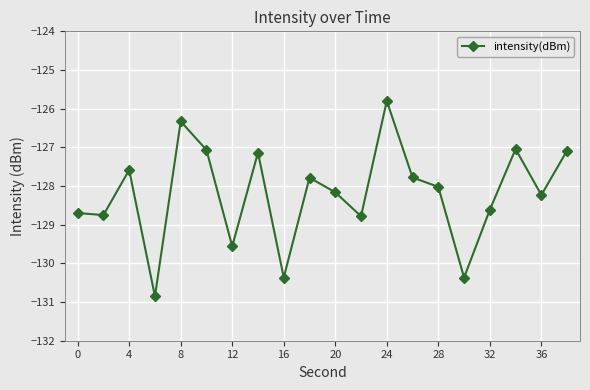

How many lines are shown in the chart?

1